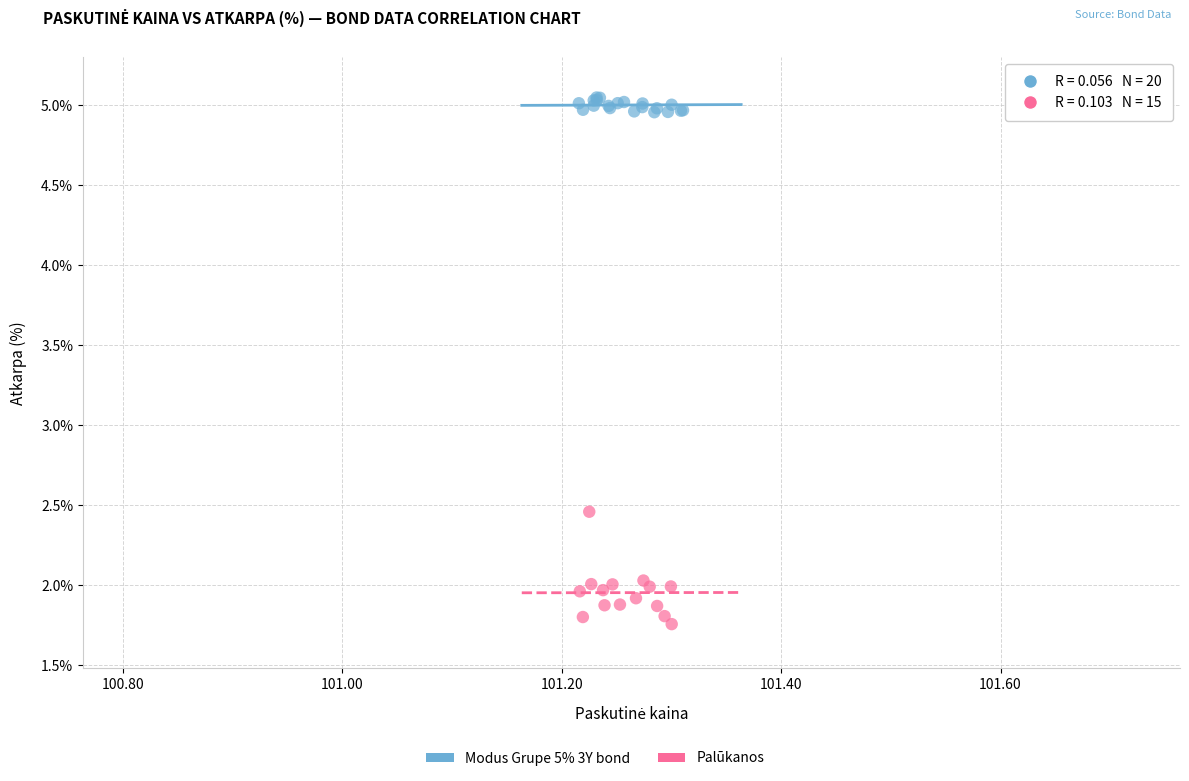

Which series reaches the minimum Y coordinate?

Palūkanos